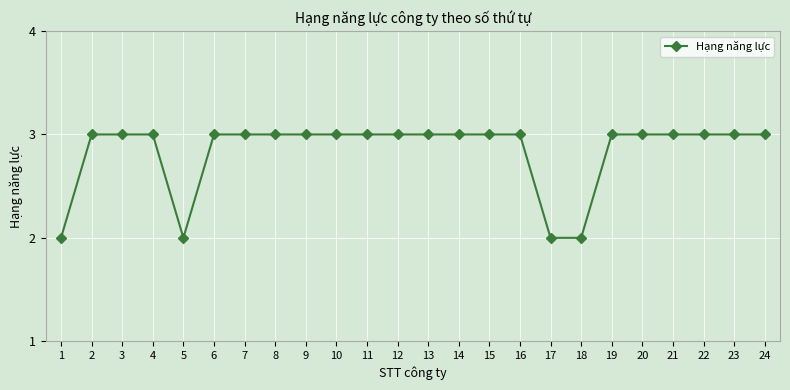

What is the smallest value displayed?

2